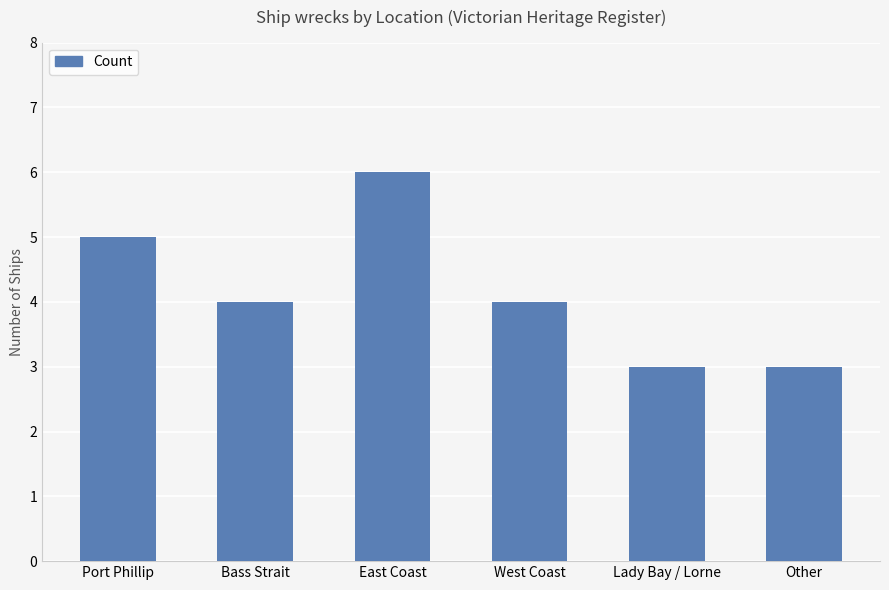

What is the average value?

4